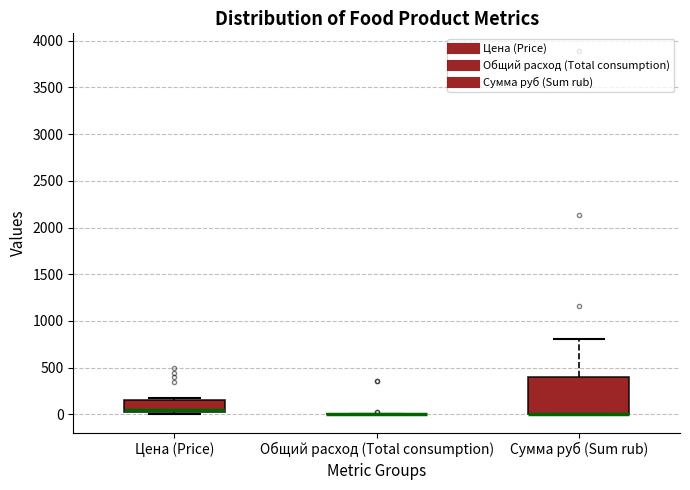

Reading left to right, transcribe this box plot: for each box, give where its median line is, the range the box spans, and where its two whiskers end, as read against the y-axis. The values are not printed on the chart, so give them approximately, as read against the axis.

Цена (Price): median 50, box 0 to 150, whiskers 0 (just below the box's lower edge) to 200
Общий расход (Total consumption): box collapsed to a line at 0, whiskers 0 to 0
Сумма руб (Sum rub): median 0 (drawn on the box's lower edge), box 0 to 400, whiskers 0 to 800